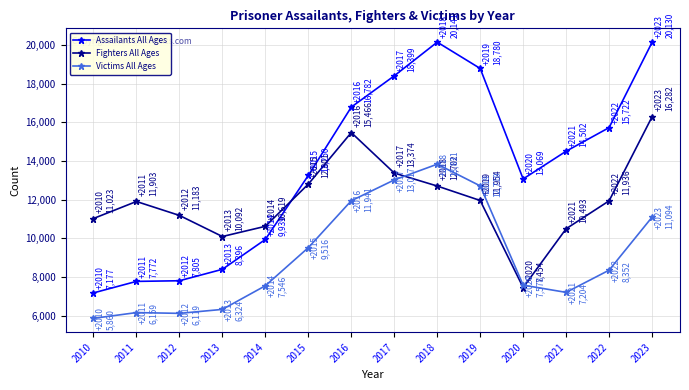

Where is the first local maximum for Fighters All Ages?

2011